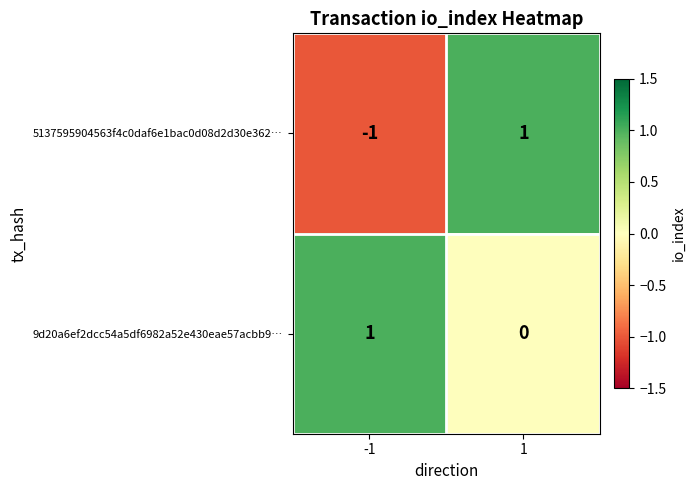

Which series changed the most between -1 and 1?

5137595904563f4c0daf6e1bac0d08d2d30e362…